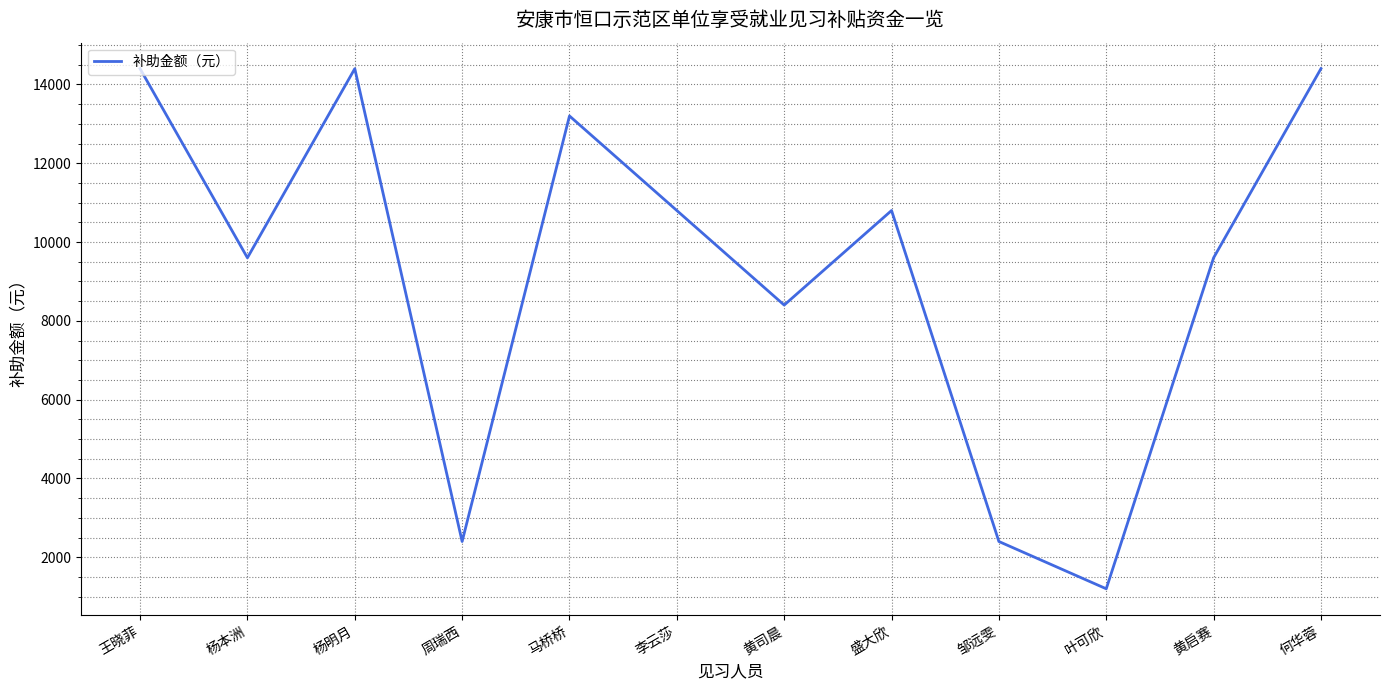

What is the approximate value at 黄启赛, to the nearest 50?

9600